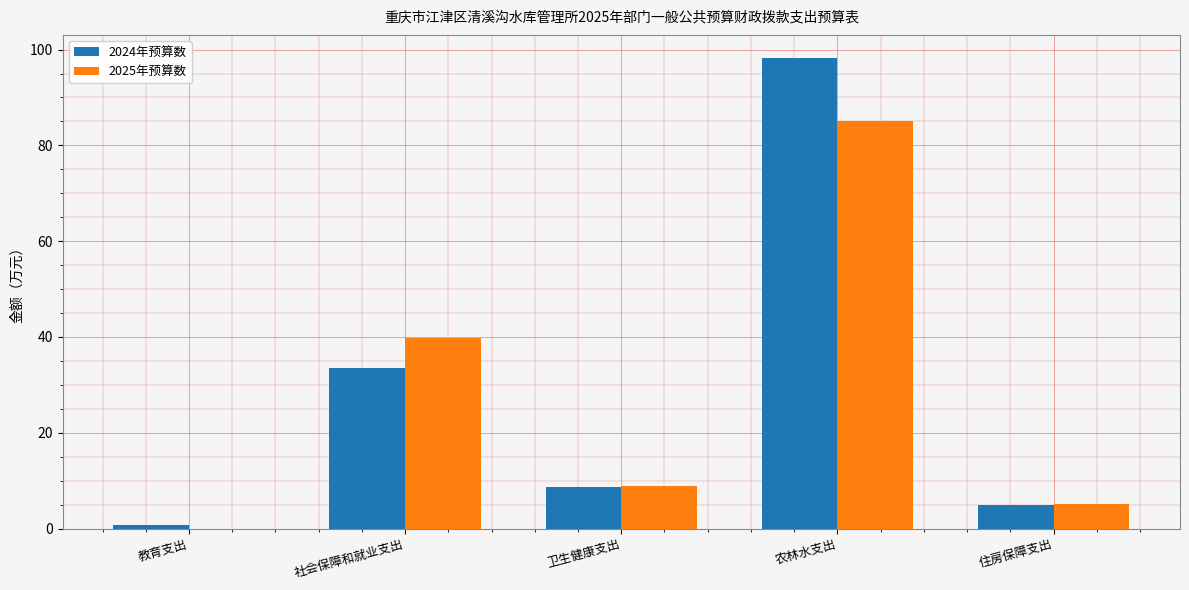

What is the sum of all 2025年预算数 values?

138.8